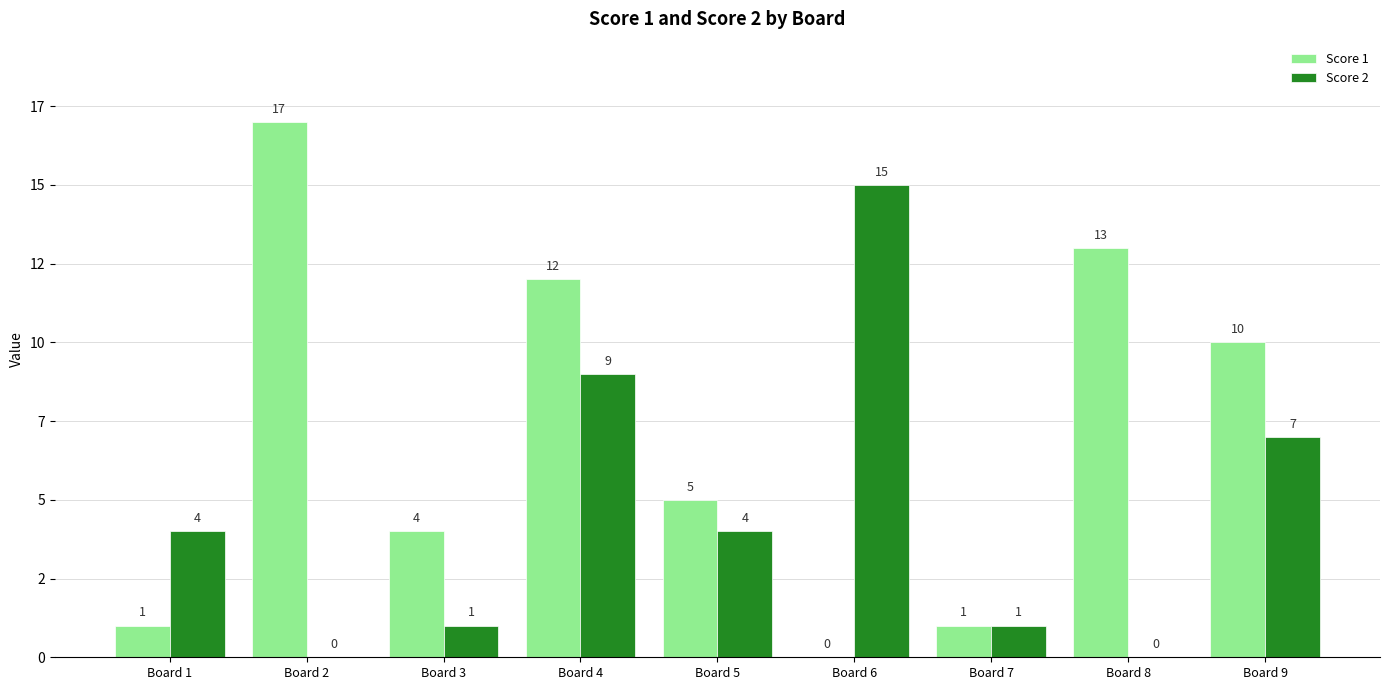

Reading left to right, list all the values displayed in this chart.

Score 1: 1	17	4	12	5	0	1	13	10
Score 2: 4	0	1	9	4	15	1	0	7